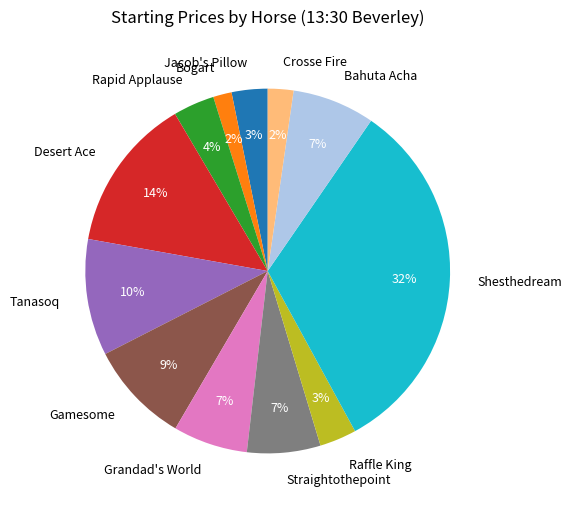

True or false: Shesthedream accounts for 22% of the total.

False